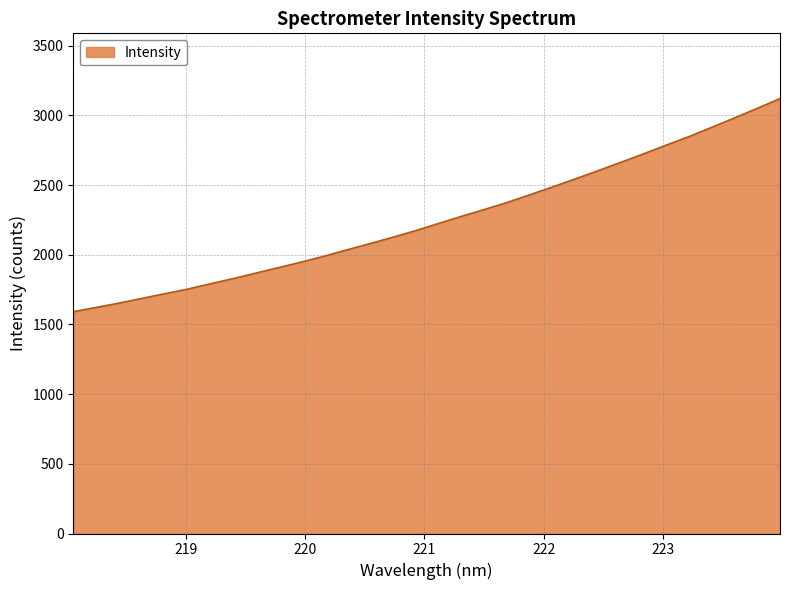

What is the smallest value displayed?

1591.8